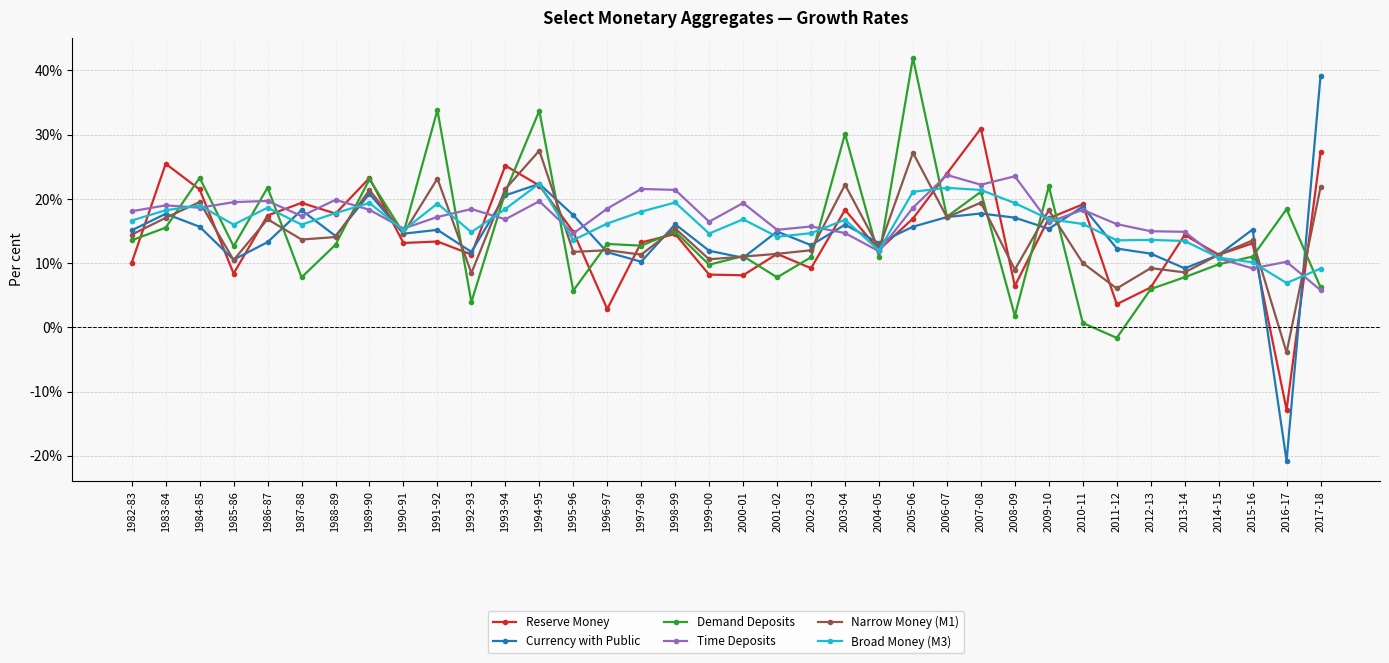

Where is the first local minimum for Reserve Money?

1985-86